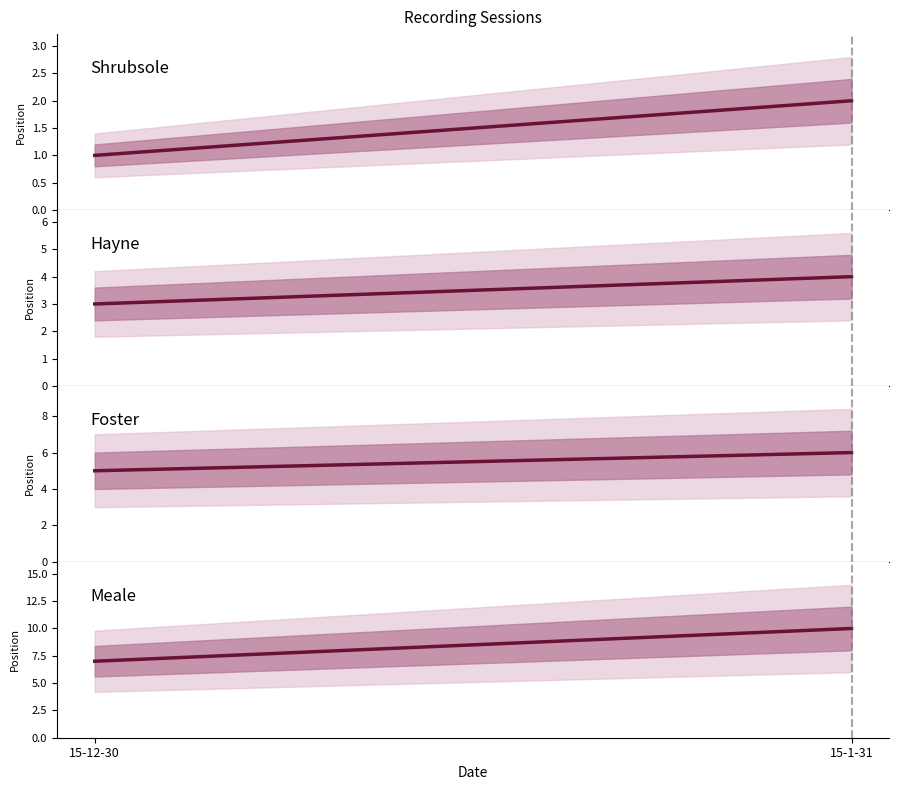

Which category has the highest value in the Foster series?

15-1-31